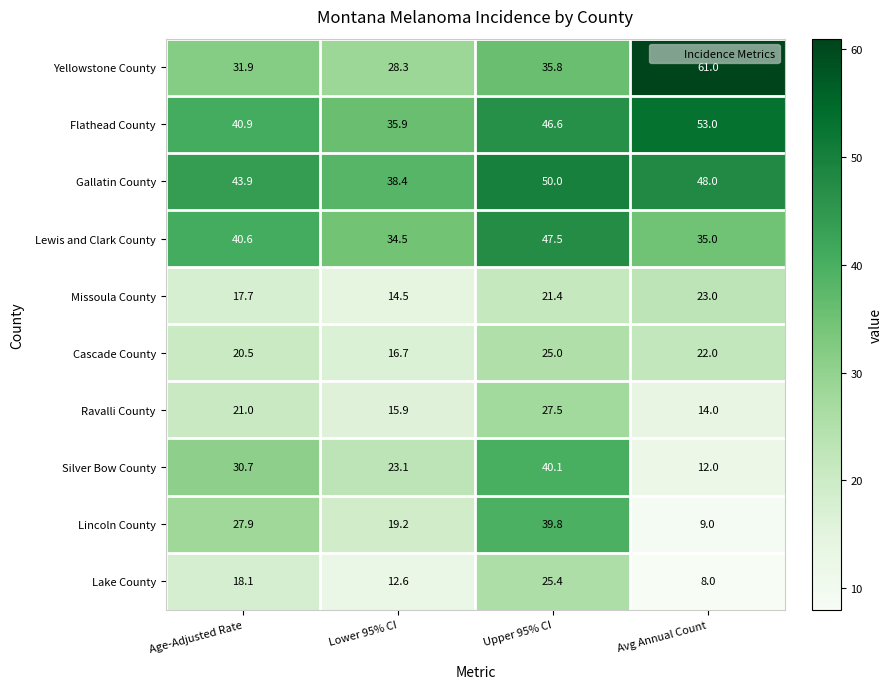

What is the sum of all Lake County values?

64.1